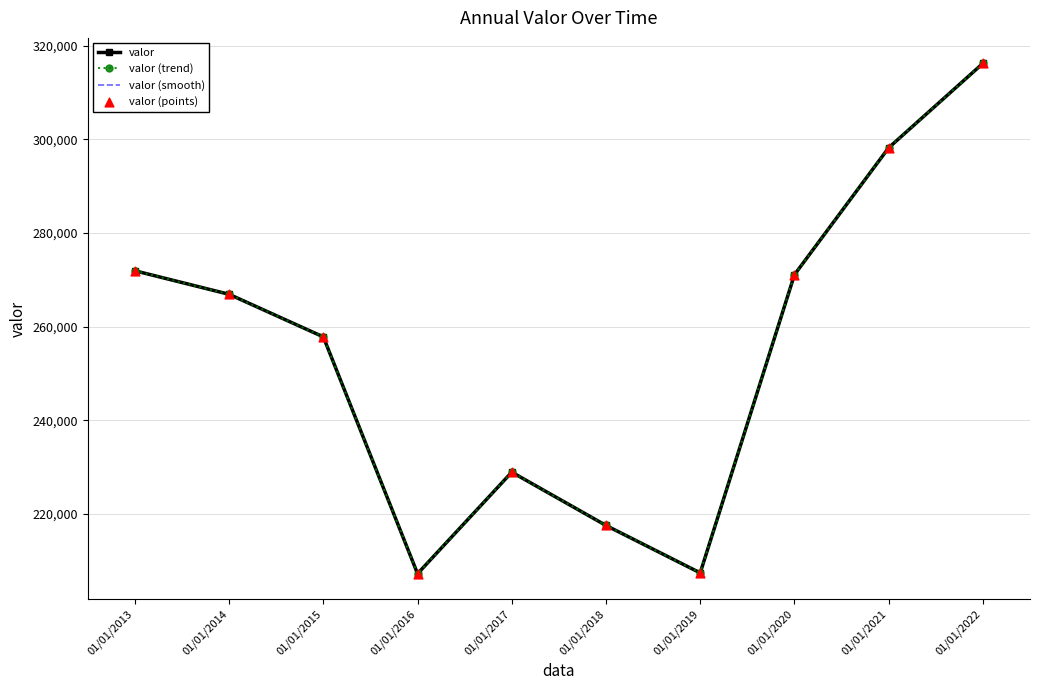

Which series has the largest total across all categories?

valor